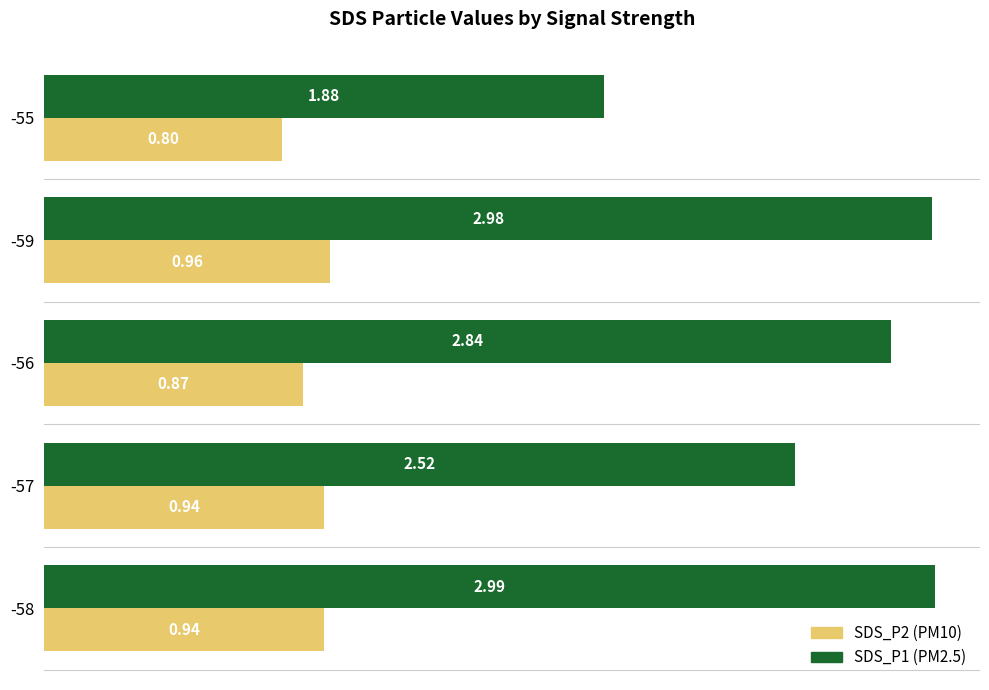

What is the difference between the highest and lowest values at -59?

2.0